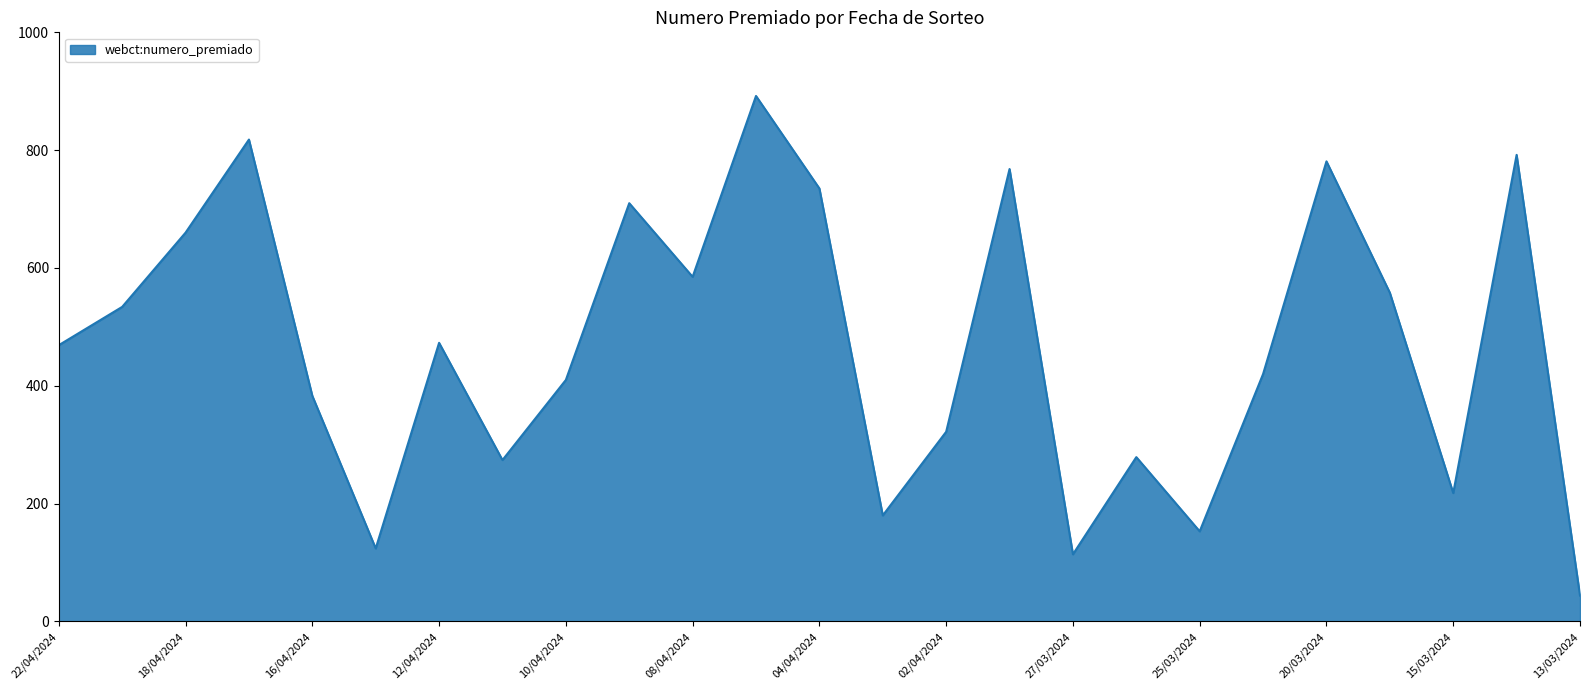

What is the greatest value displayed?

892